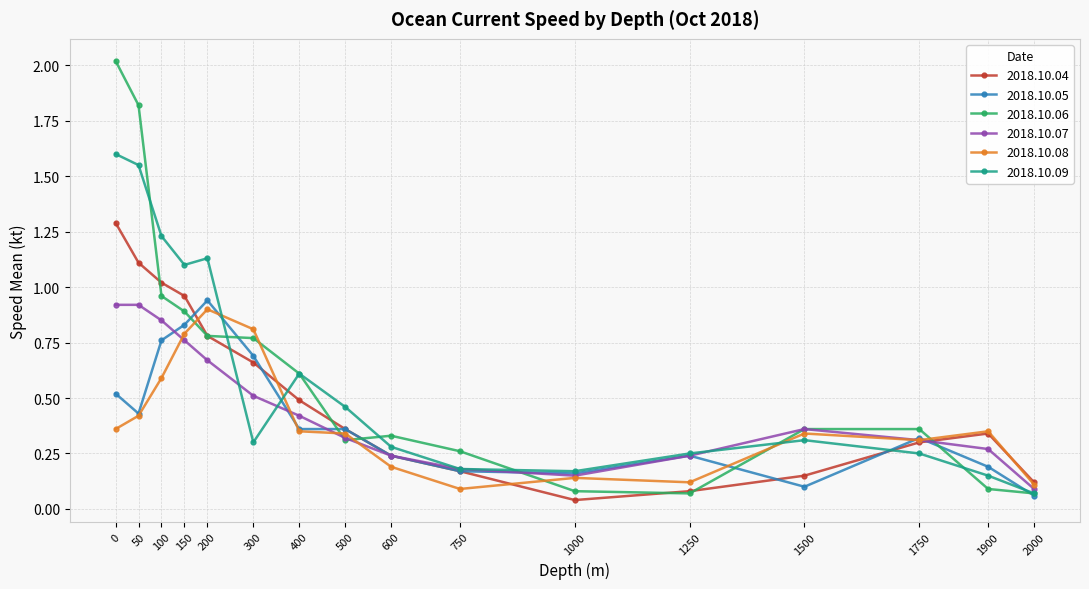

Between which two adjacent categories do 2018.10.04 and 2018.10.08 first intersect?

150 and 200